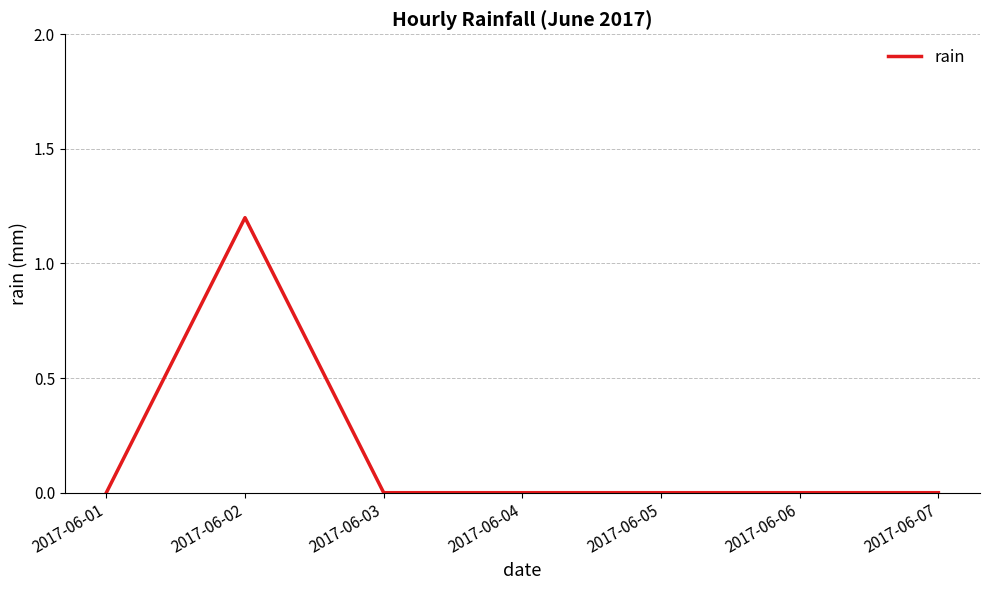

What is the difference between the maximum and second lowest values?

1.2